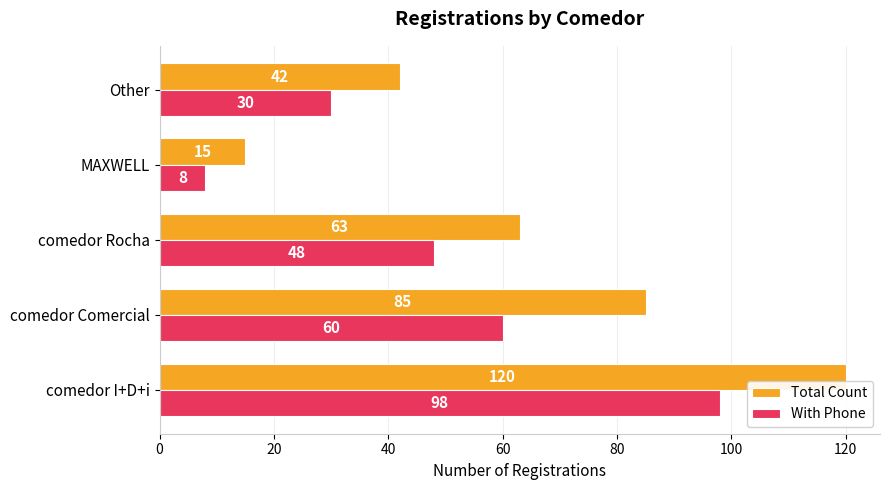

Which series has the largest range (max minus min)?

Total Count